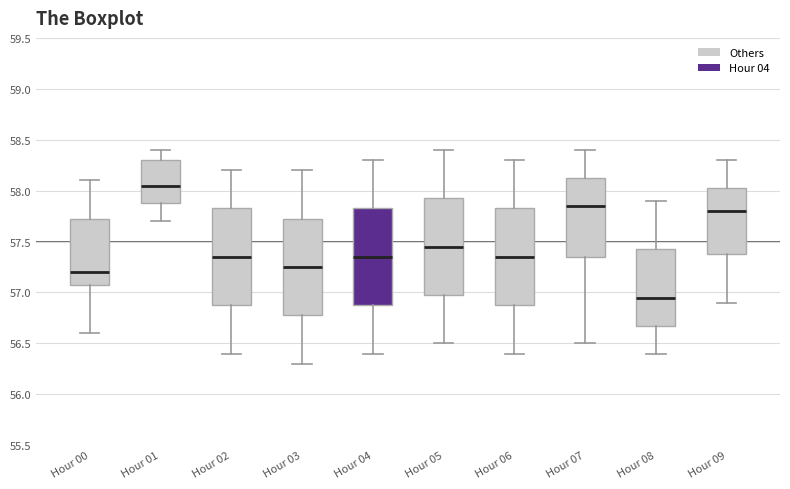

Which box's median line is the highest?

Hour 01